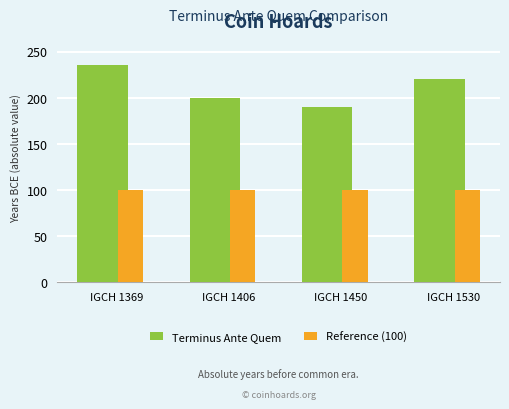

What is the value of the Terminus Ante Quem bar at the 1st from the left?

235